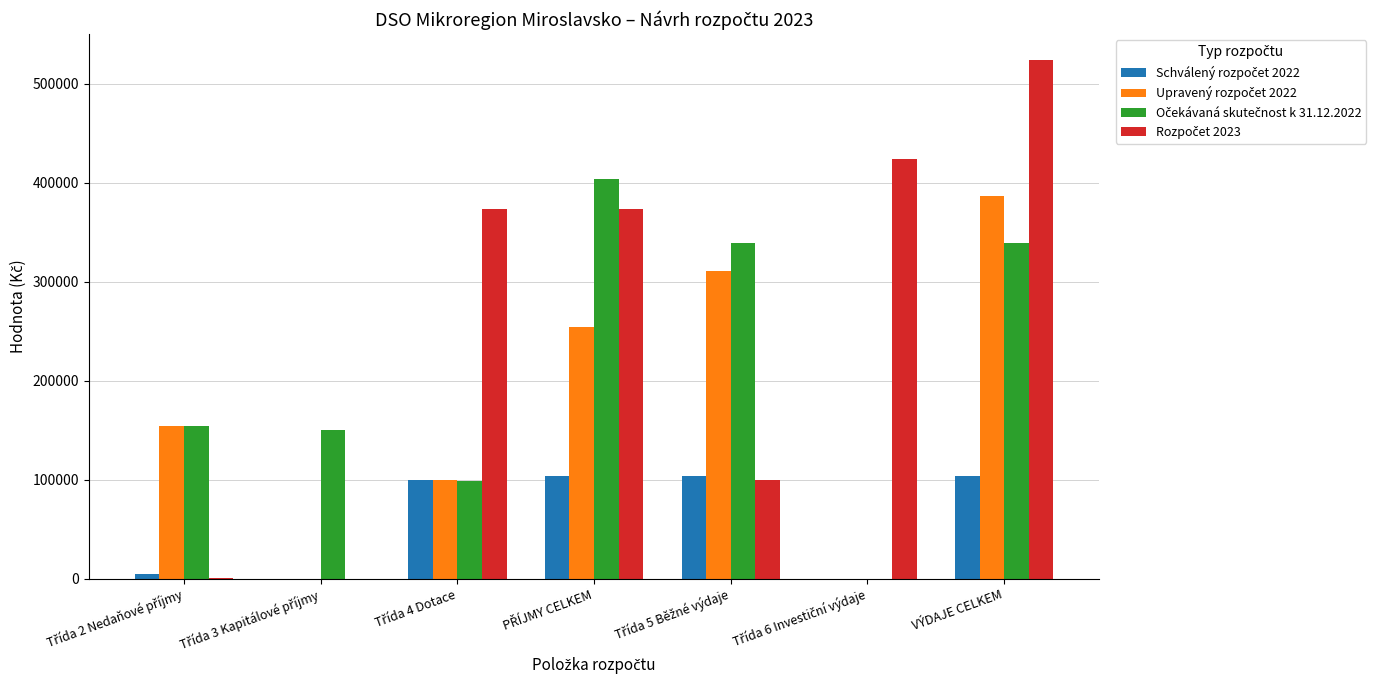

What is the total value across all series at VÝDAJE CELKEM?

1352198